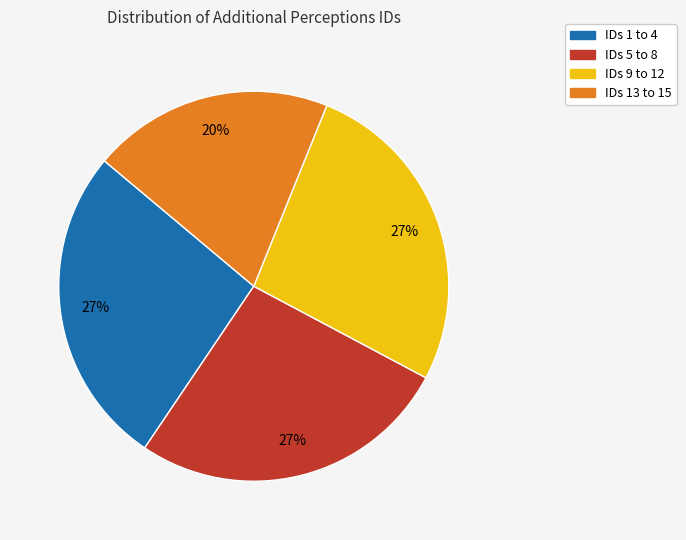

To the nearest percent, what portion does IDs 9 to 12 represent?

27%